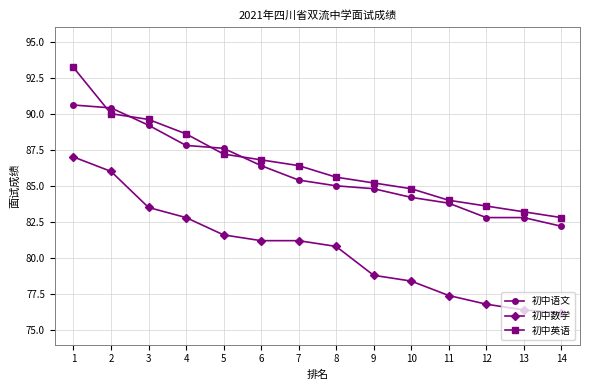

Which series has the widest spread of values?

初中数学